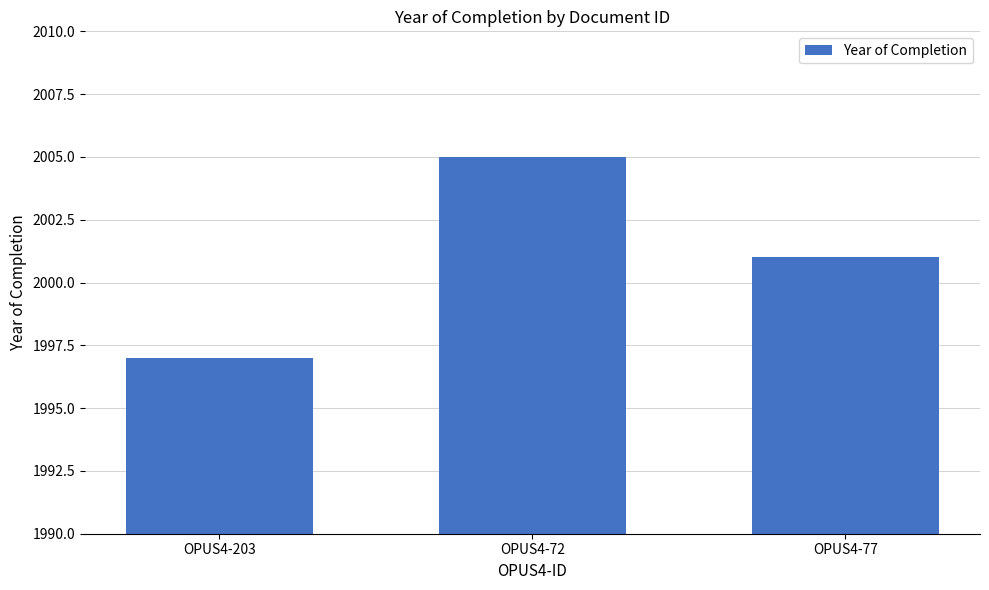

What is the label of the 3rd bar from the right?

OPUS4-203